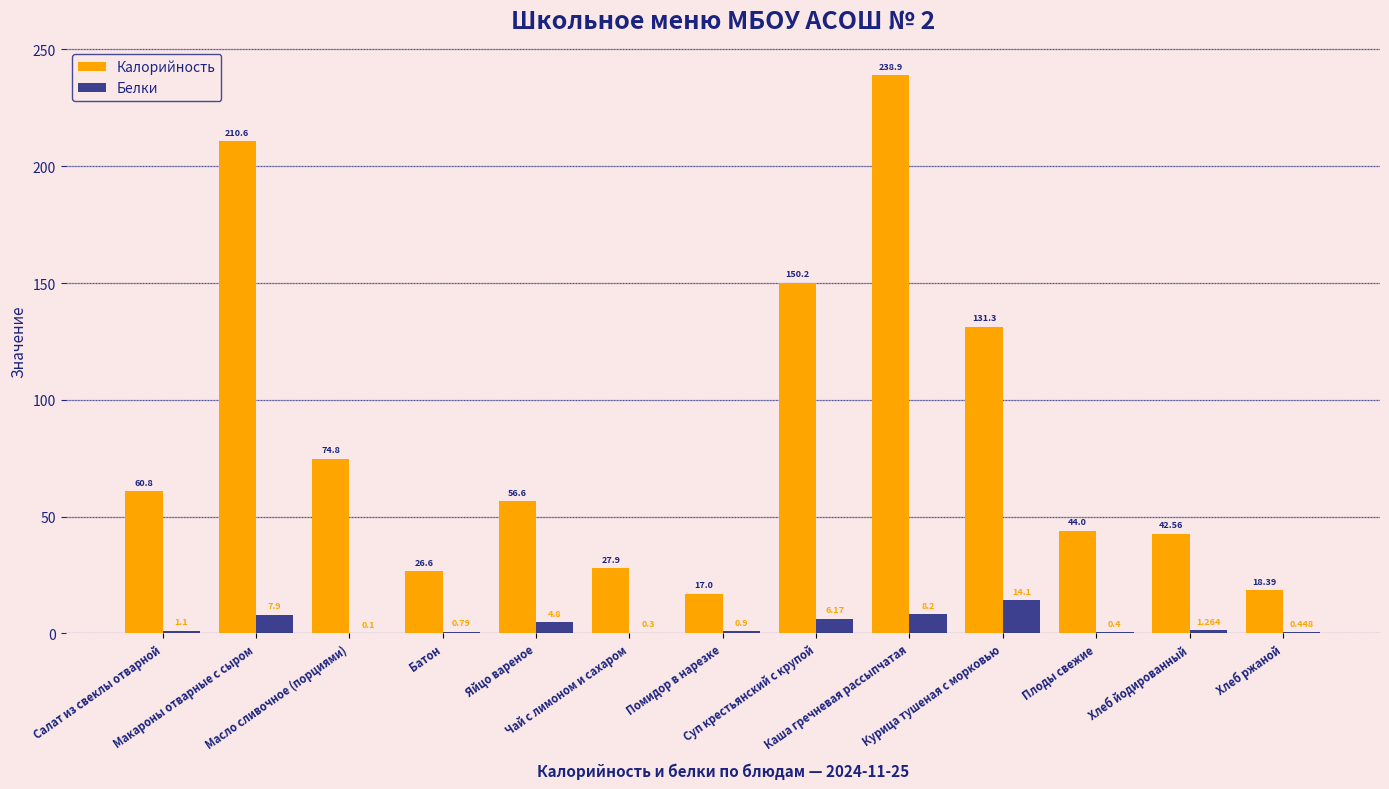

Which series has the largest total across all categories?

Калорийность